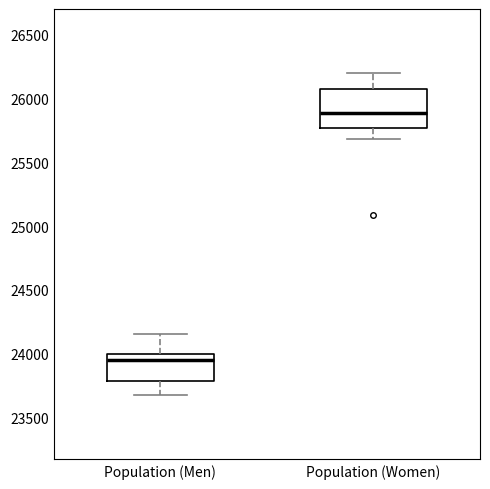

Which box is the tallest, from its lower edge to its upper edge?

Population (Women)